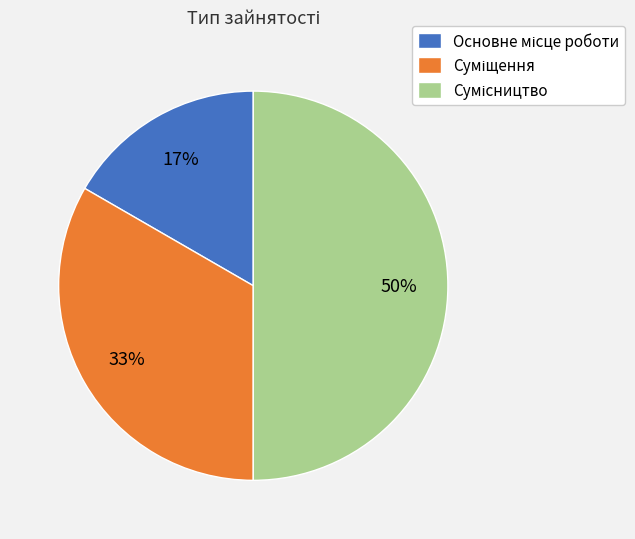

To the nearest percent, what is the difference between the largest and smallest slice percentages?

33%